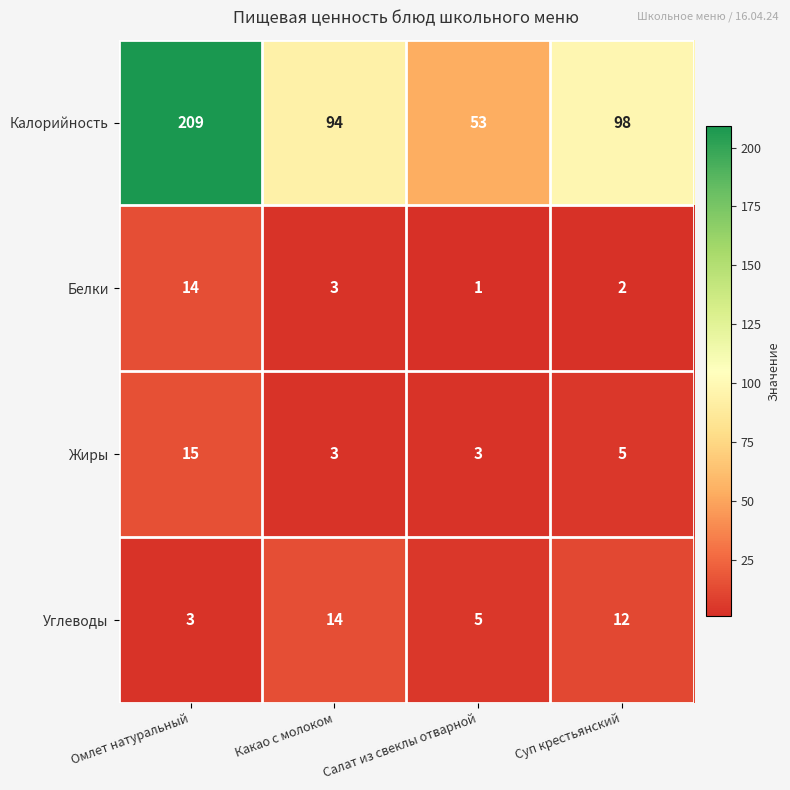

Which series changed the most between Салат из свеклы отварной and Суп крестьянский?

Калорийность